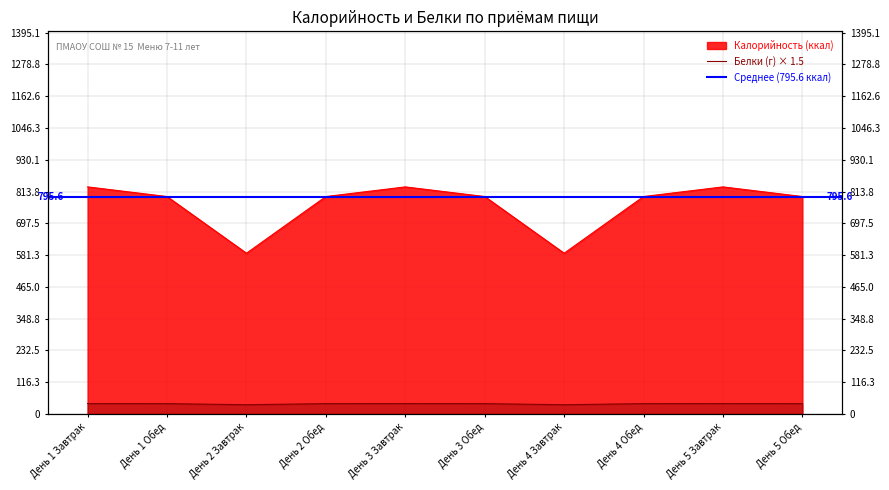

At which category is the sum across all series the highest?

День 1 Завтрак